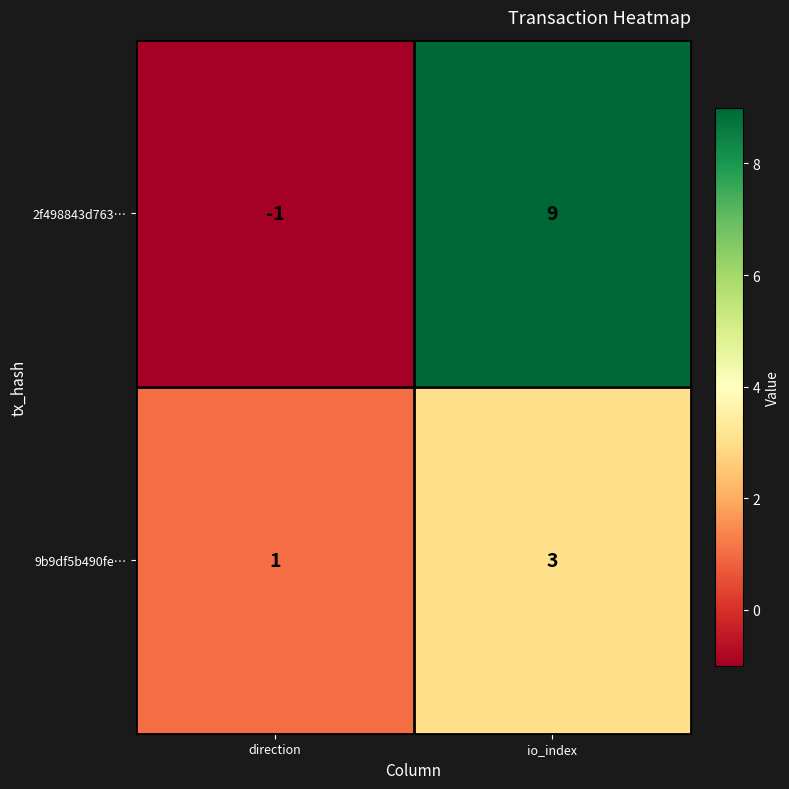

The value of 9b9df5b490fe… at io_index is 3. True or false?

True